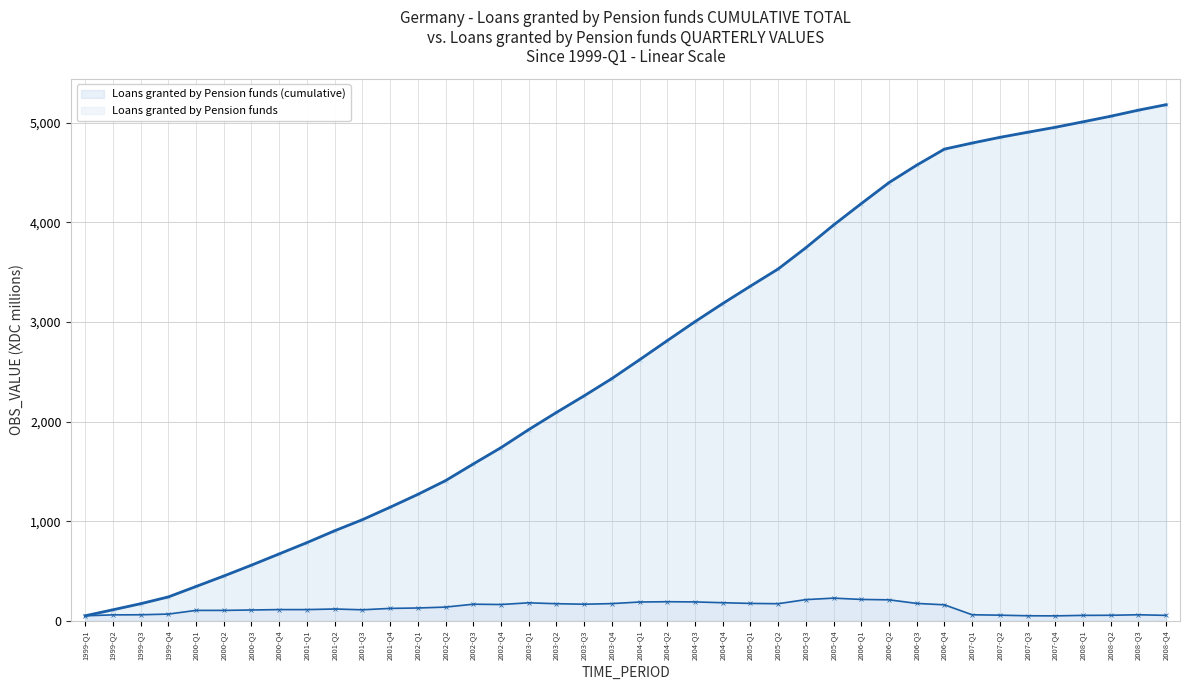

What is the greatest value displayed?

5180